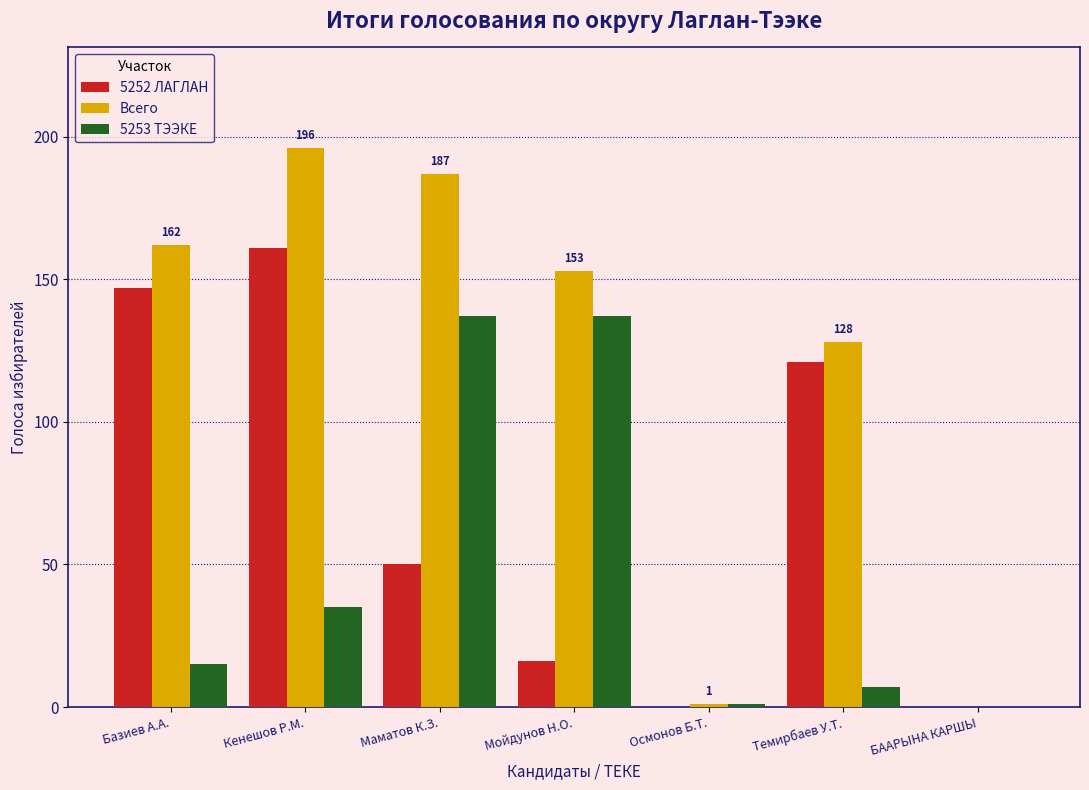

Reading left to right, list all the values displayed in this chart.

5252 ЛАГЛАН: Базиев А.А.=147	Кенешов Р.М.=161	Маматов К.З.=50	Мойдунов Н.О.=16	Осмонов Б.Т.=0	Темирбаев У.Т.=121	БААРЫНА КАРШЫ=0
Всего: Базиев А.А.=162	Кенешов Р.М.=196	Маматов К.З.=187	Мойдунов Н.О.=153	Осмонов Б.Т.=1	Темирбаев У.Т.=128	БААРЫНА КАРШЫ=0
5253 ТЭЭКЕ: Базиев А.А.=15	Кенешов Р.М.=35	Маматов К.З.=137	Мойдунов Н.О.=137	Осмонов Б.Т.=1	Темирбаев У.Т.=7	БААРЫНА КАРШЫ=0